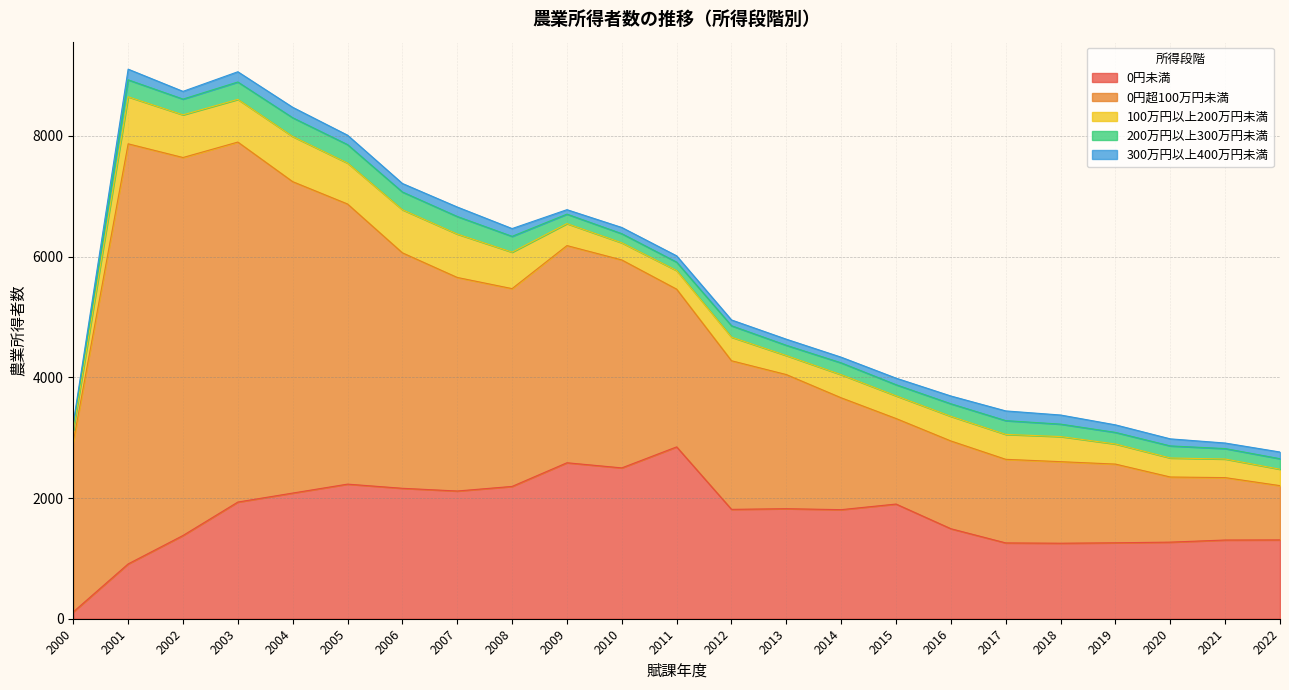

True or false: 0円未満 has a value of 1258 at 2019.

True